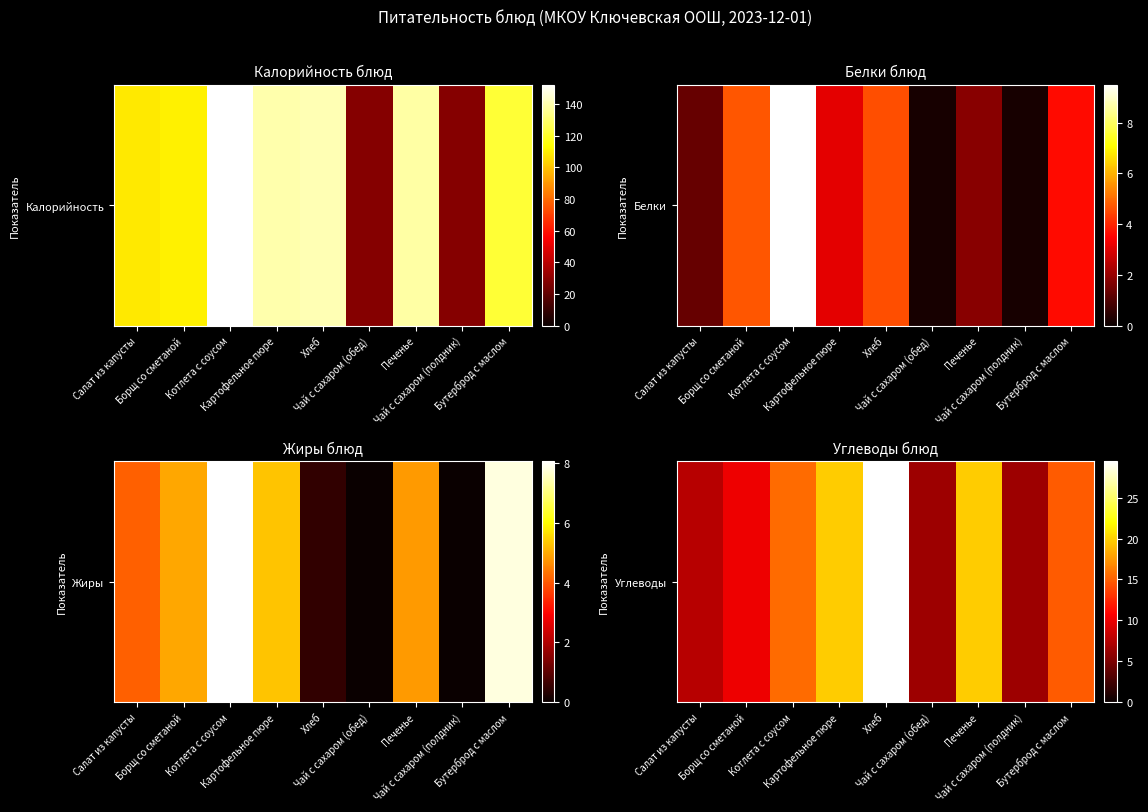

At which label is the value closest to 18?

Картофельное пюре